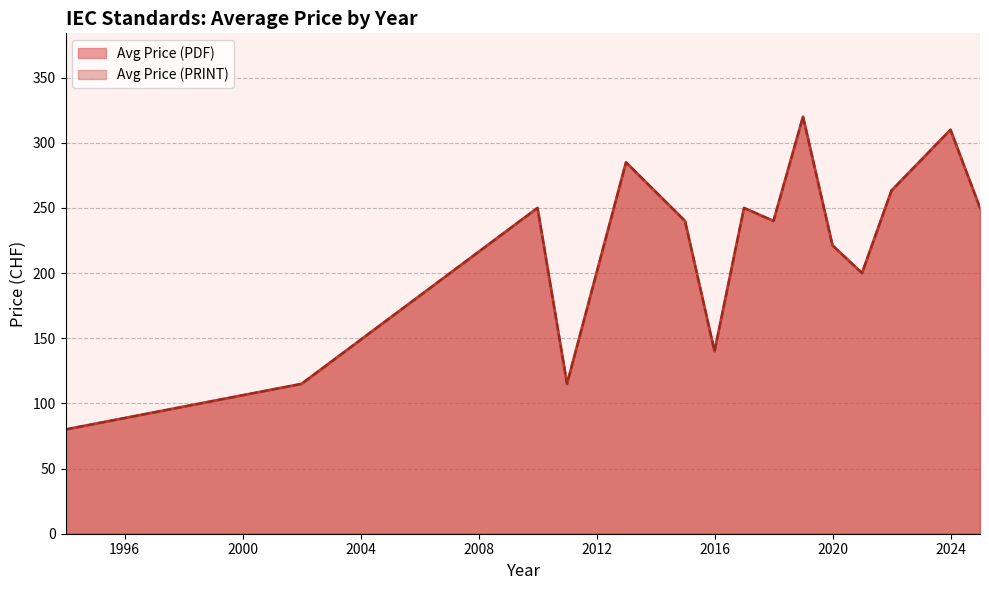

How many lines are shown in the chart?

2